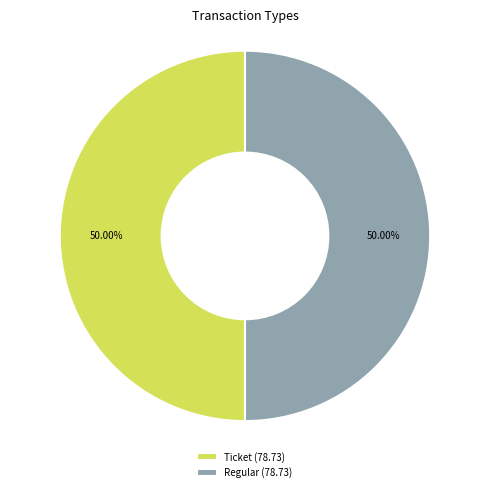

Approximately how many times larger is the value at Regular (78.73) compared to Ticket (78.73)?

1.0